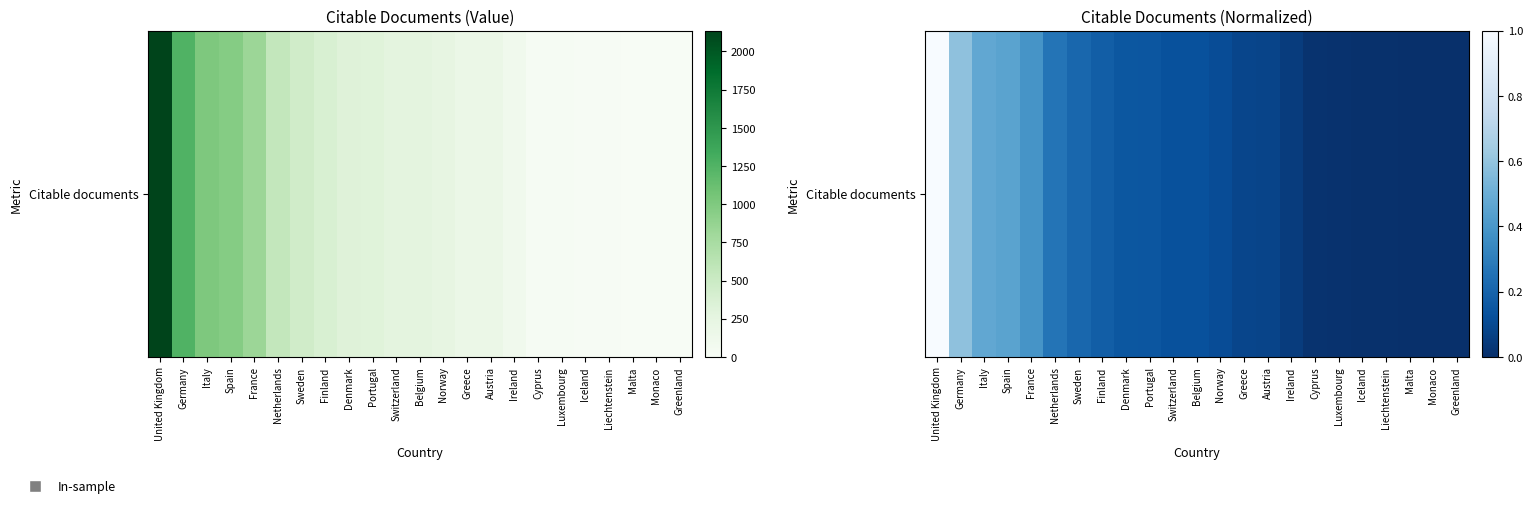

Where is the data nearest to the value 0?

Monaco